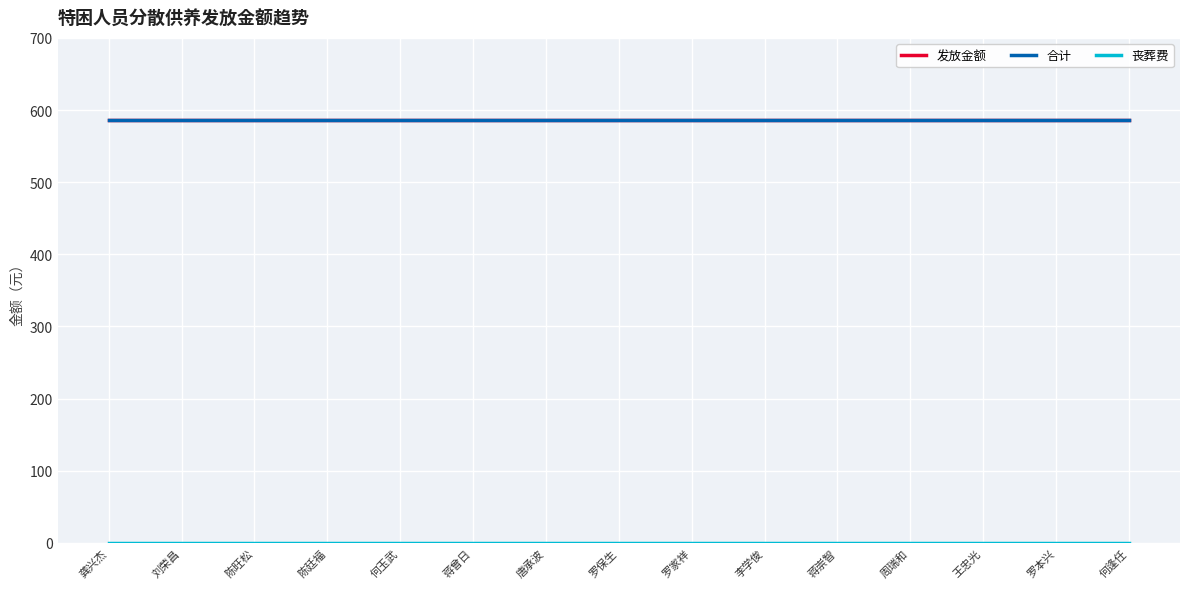

How many lines are shown in the chart?

3